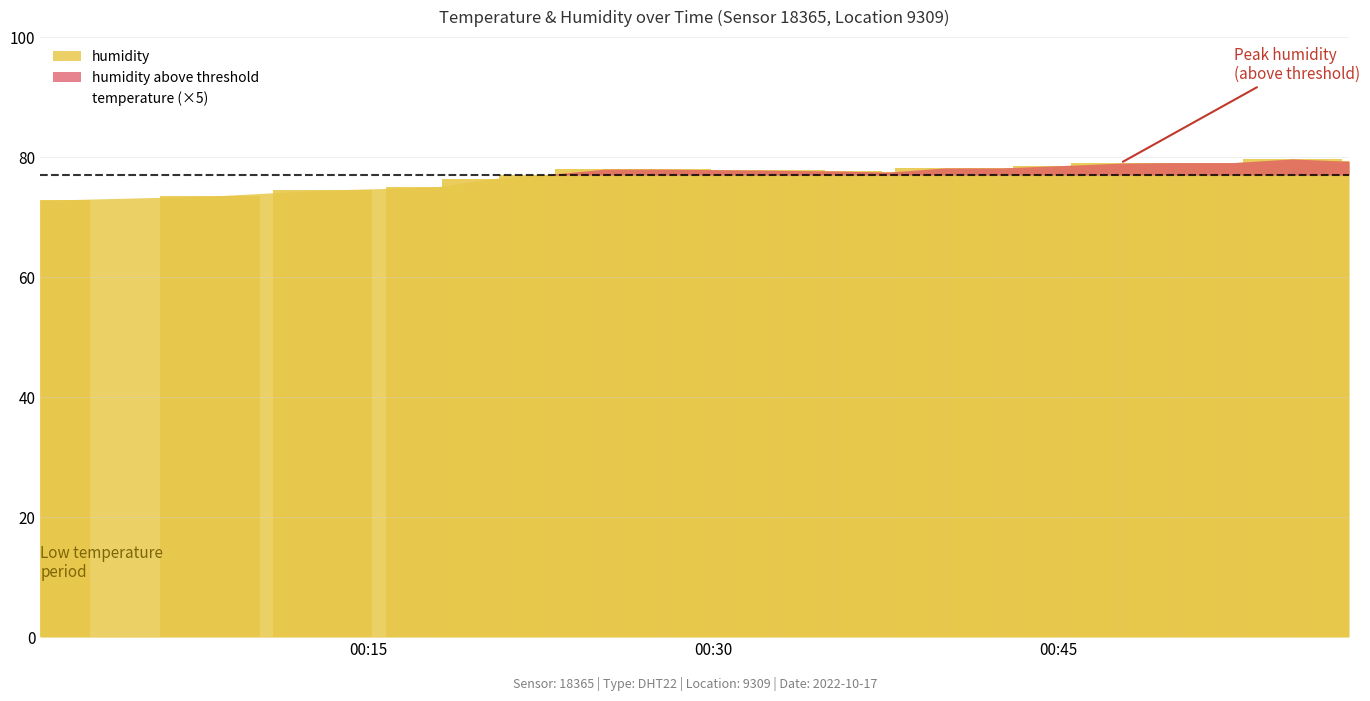

What is the value of the 20th bar from the left?

79.3